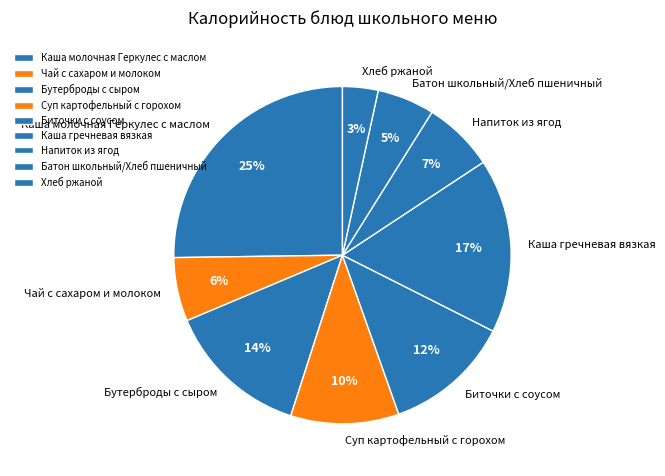

How many slices are in this pie chart?

9